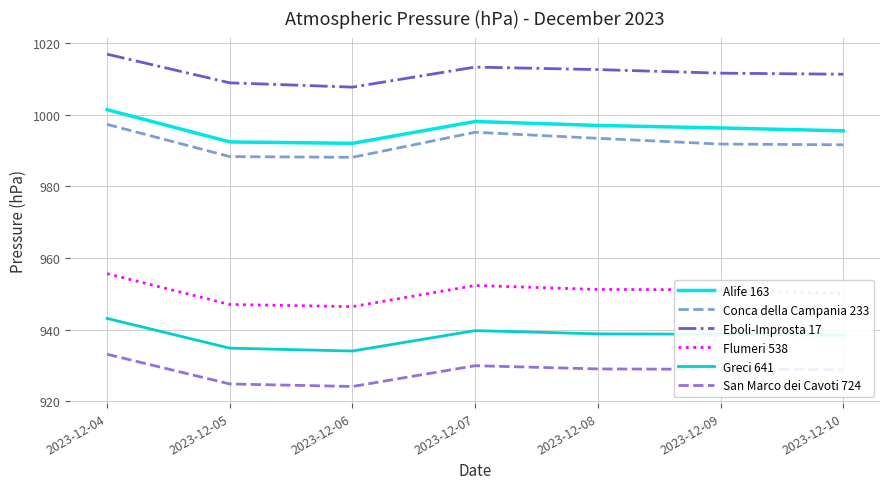

True or false: Conca della Campania 233 has more than 2 interior local peaks.

False